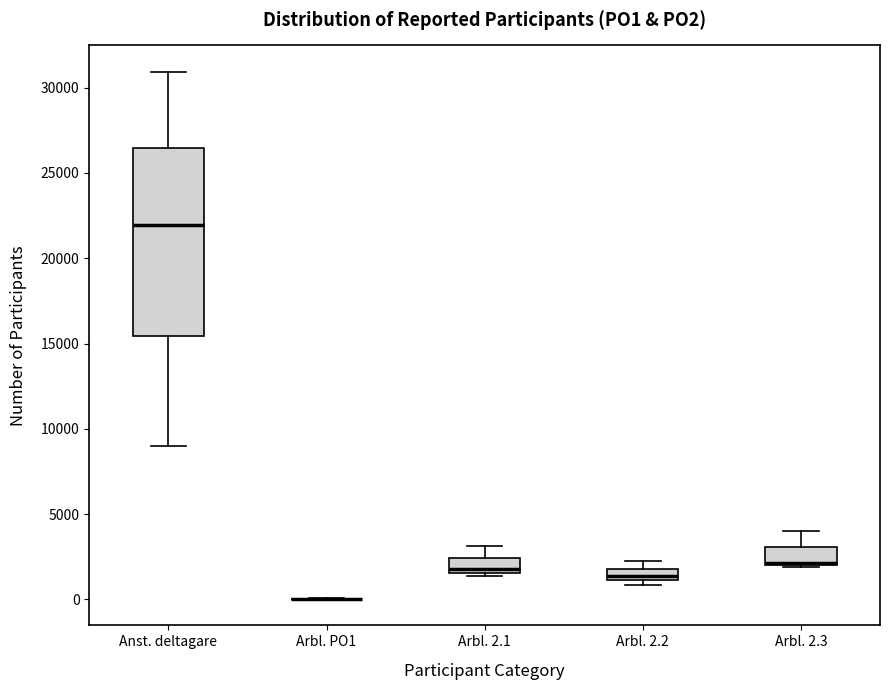

Comparing the boxes themselves (not the whiskers), which one is the tallest?

Anst. deltagare